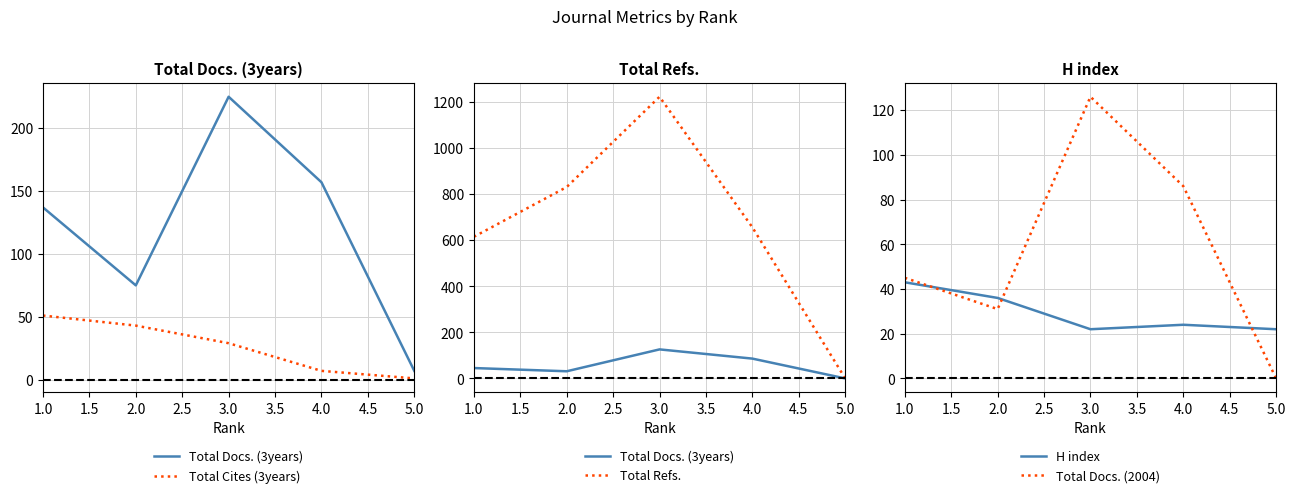

After their last crossing, which series has the higher values: Total Refs. or H index?

H index